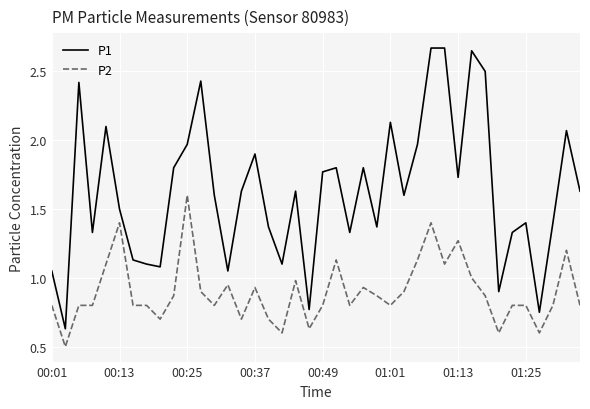

Rank the series by their average value, from highest to lowest.

P1, P2